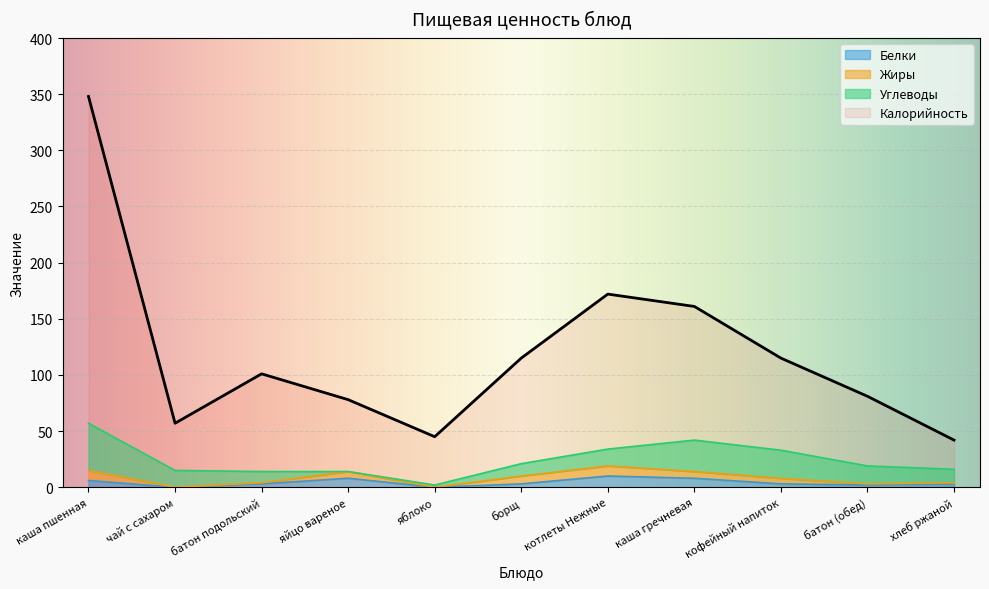

True or false: Белки and Калорийность intersect in this chart.

False